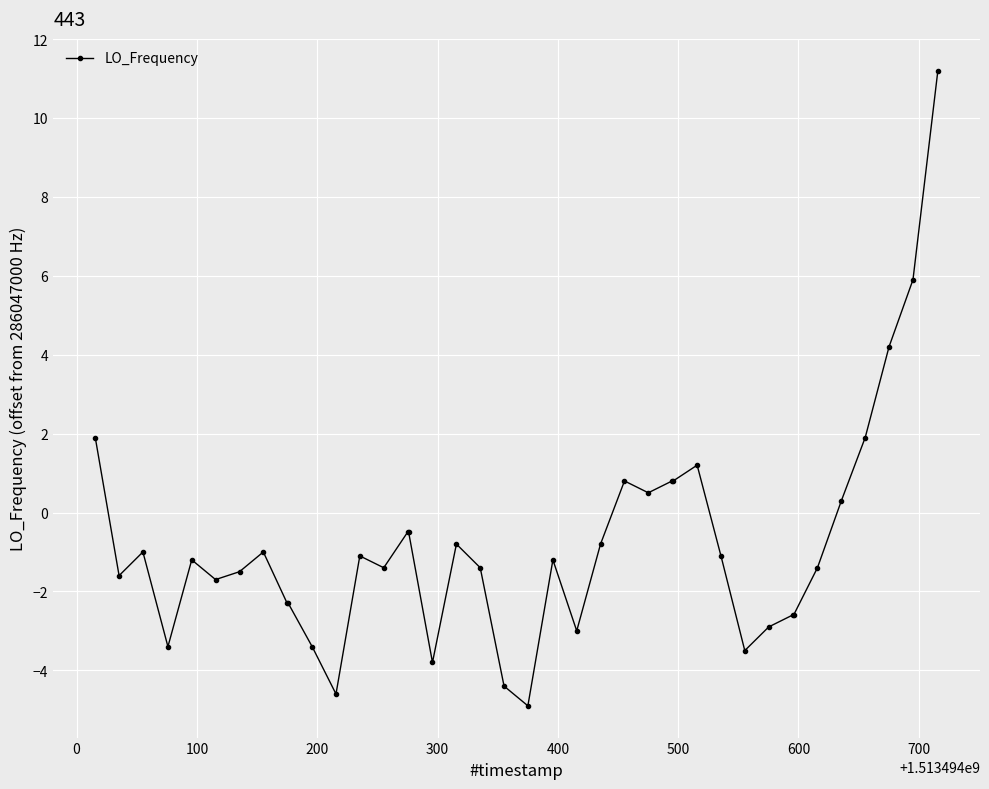

What is the difference between the maximum and minimum values?

16.1